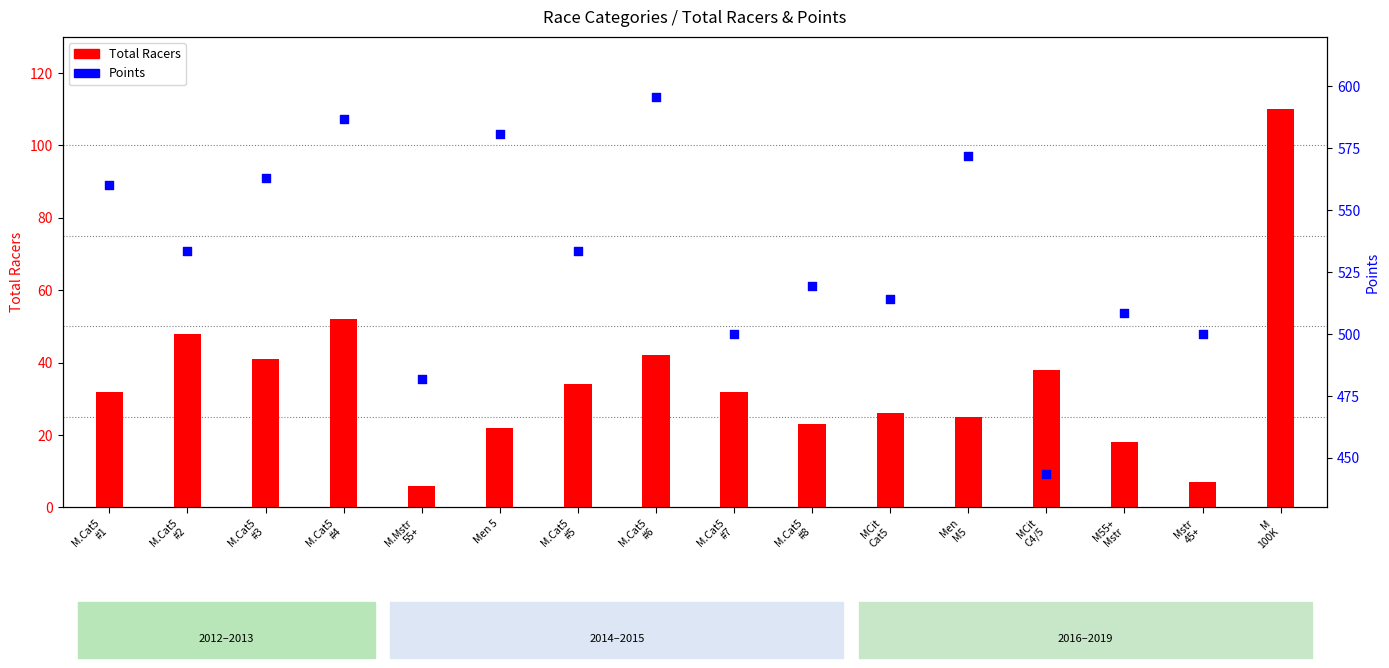

Which series reaches the minimum Y coordinate?

Total Racers